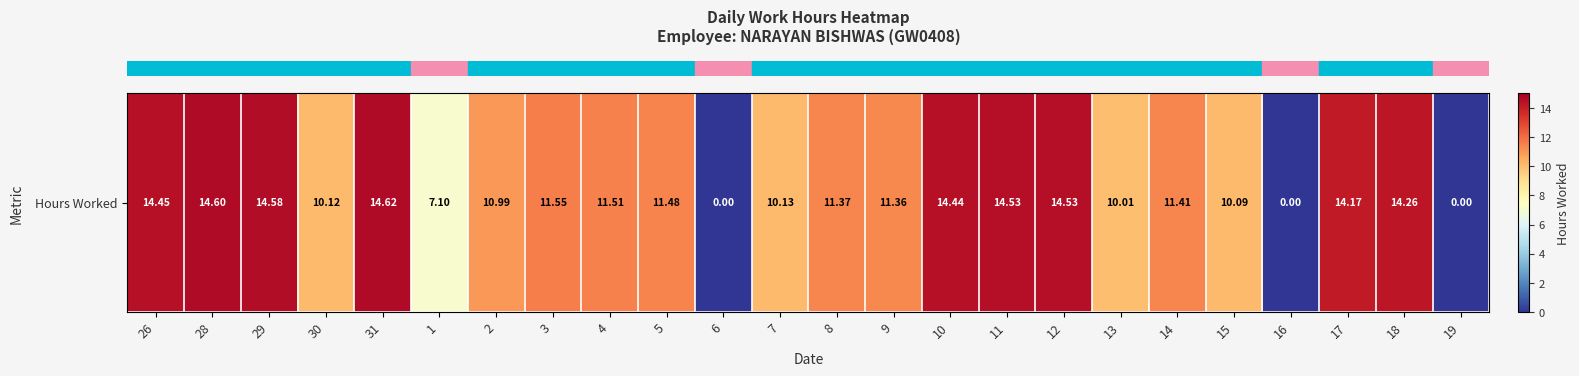

What is the sum of the values at 8 and 3?

22.9